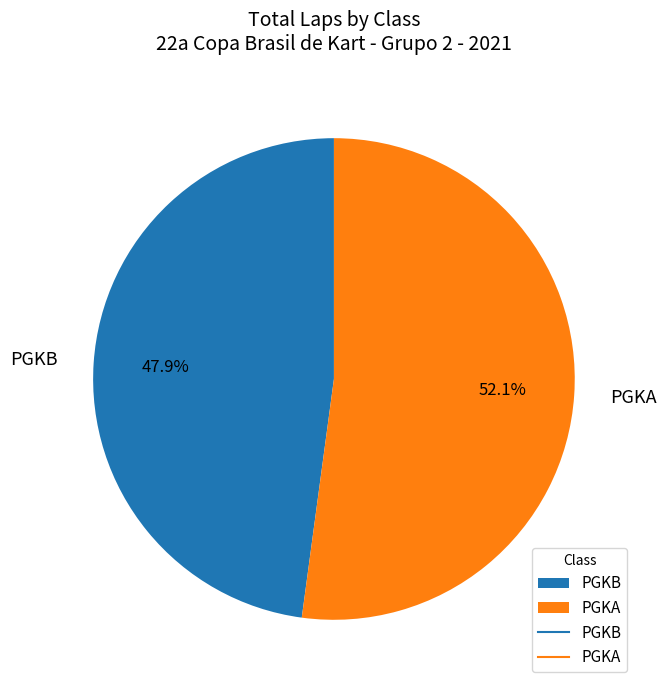

What is the majority slice?

PGKA